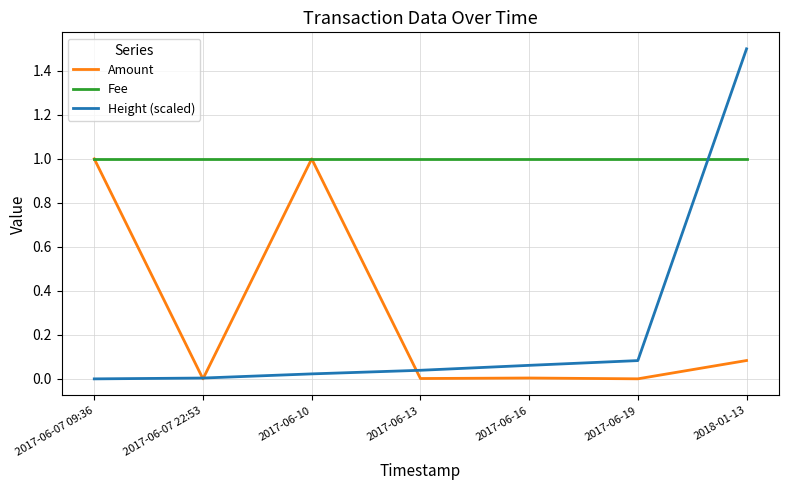

Which series changed the most between 2017-06-07 09:36 and 2017-06-13?

Amount